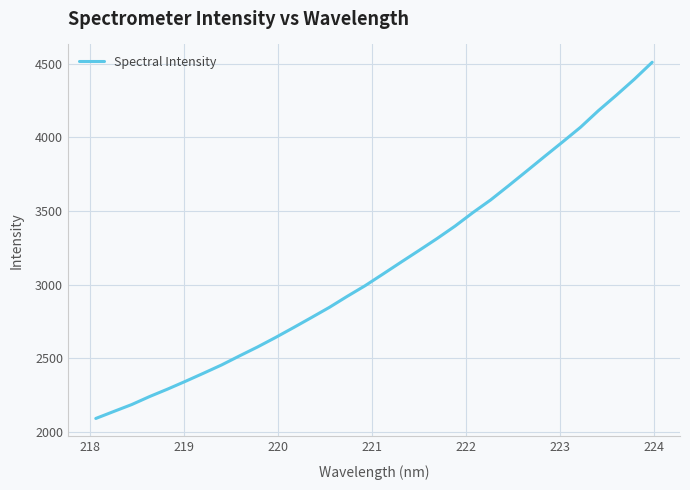

What is the maximum value shown in the chart?

4510.2